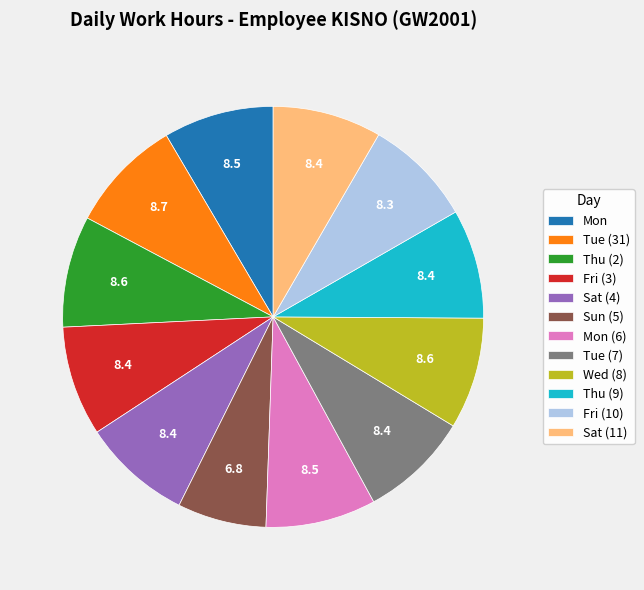

The Fri (3) slice represents 1% of the pie. True or false?

False